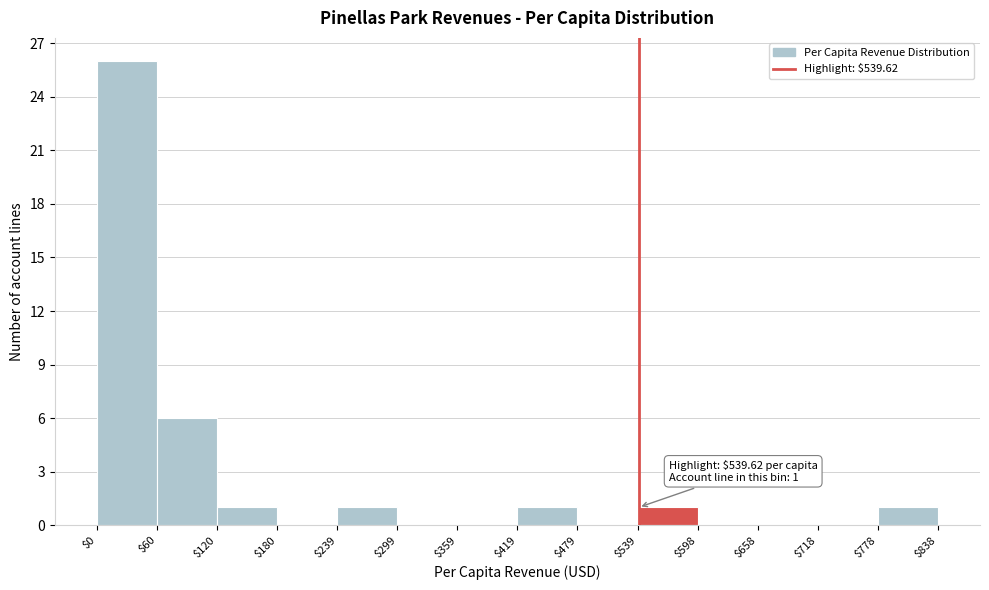

Which range on the x-axis has the tallest bar?

$0 to $60